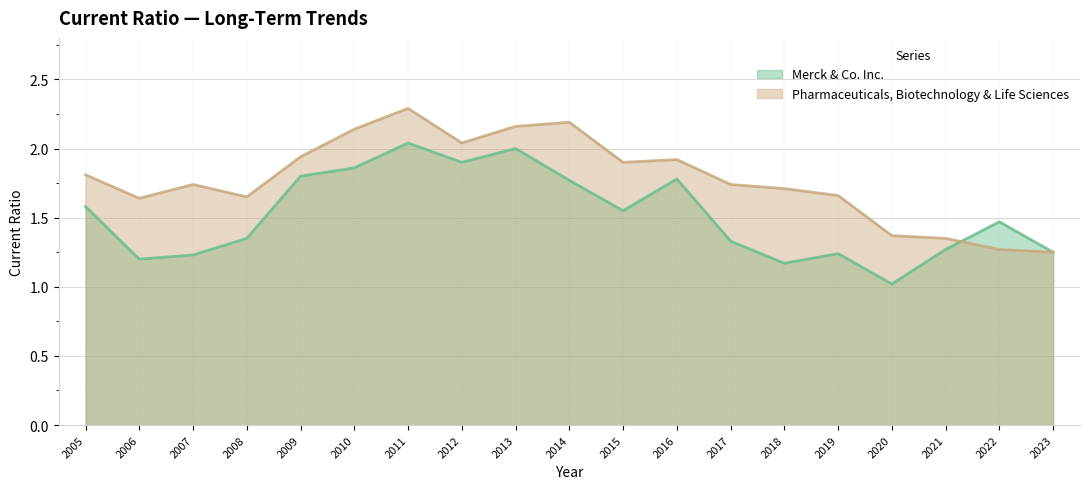

Where is the first local maximum for Pharmaceuticals, Biotechnology & Life Sciences?

2007